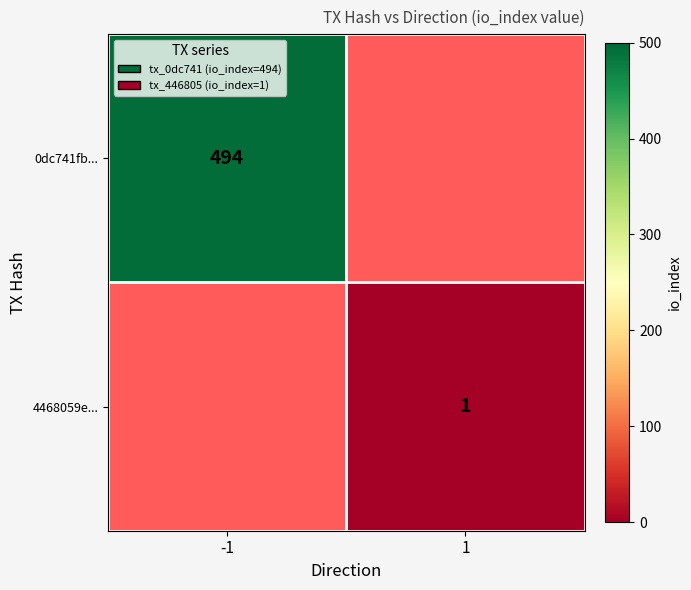

The value of 4468059e... at 1 is 1. True or false?

True